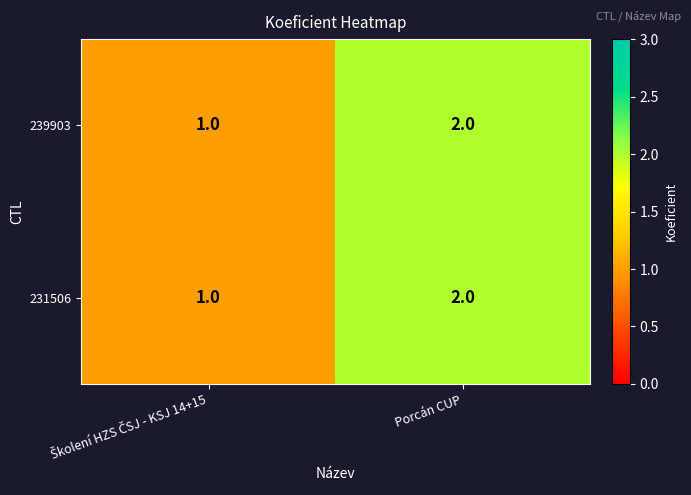

How many categories are shown in the chart?

2